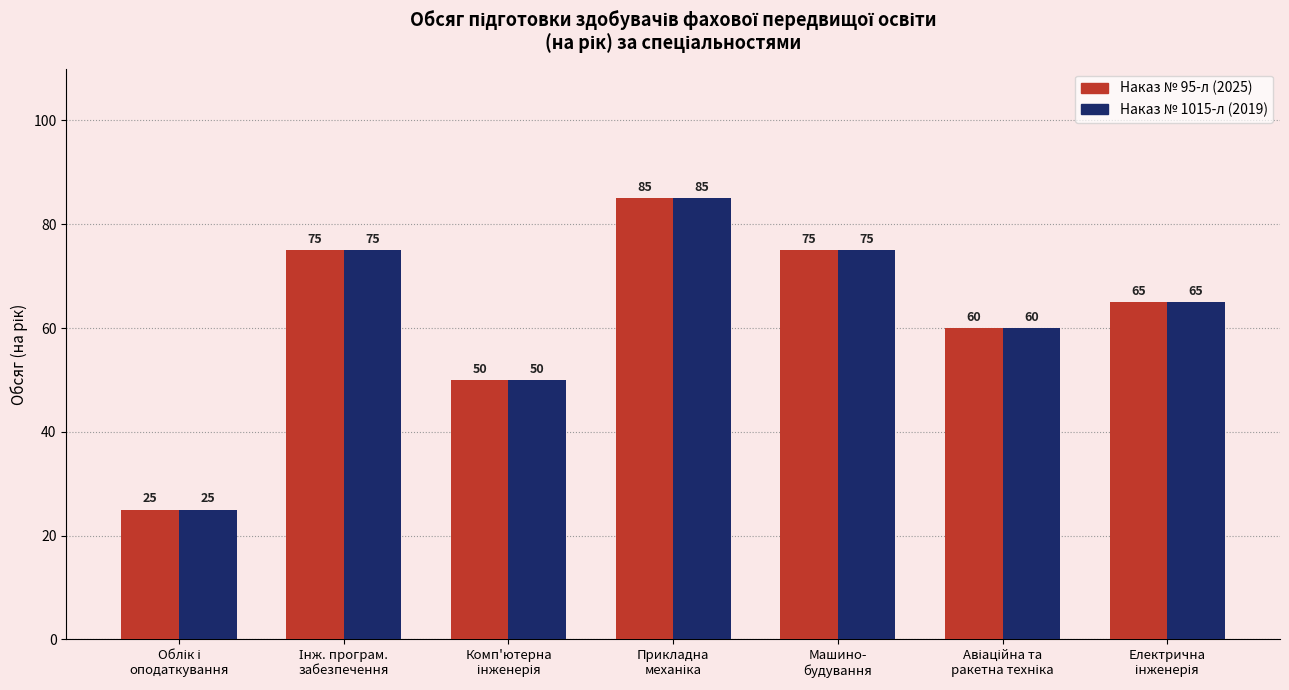

At how many categories does at least one series exceed 38?

6